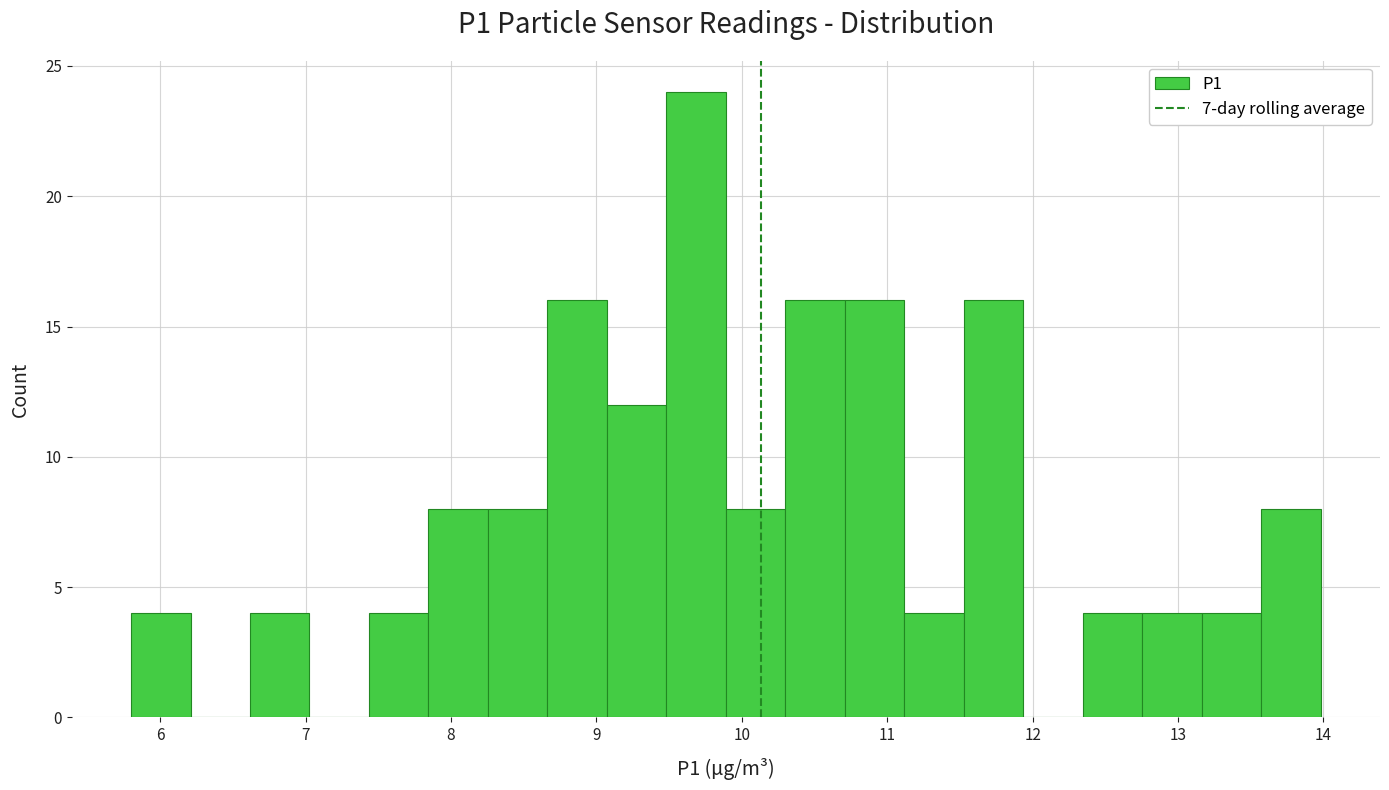

Reading left to right, transcribe this chart: for each bar, give the range it covers on the x-axis and its height. Neither the bar edges nor the heights are printed on the chart, so give them approximately, as read against the axes.

5.8 to 6.2: 4
6.2 to 6.6: 0
6.6 to 7.0: 4
7.0 to 7.4: 0
7.4 to 7.8: 4
7.8 to 8.3: 8
8.3 to 8.7: 8
8.7 to 9.1: 16
9.1 to 9.5: 12
9.5 to 9.9: 24
9.9 to 10.3: 8
10.3 to 10.7: 16
10.7 to 11.1: 16
11.1 to 11.5: 4
11.5 to 11.9: 16
11.9 to 12.3: 0
12.3 to 12.8: 4
12.8 to 13.2: 4
13.2 to 13.6: 4
13.6 to 14.0: 8